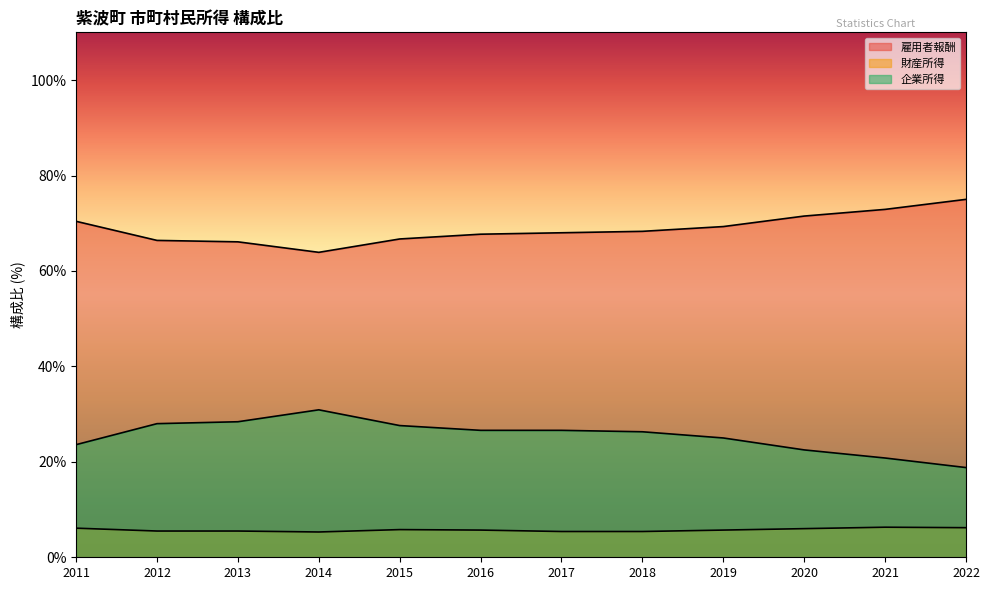

Reading left to right, what are all the values shown in this chart?

雇用者報酬: 2011=70.4	2012=66.4	2013=66.1	2014=63.9	2015=66.7	2016=67.7	2017=68.0	2018=68.3	2019=69.3	2020=71.5	2021=72.9	2022=75.0
財産所得: 2011=6.1	2012=5.5	2013=5.5	2014=5.3	2015=5.8	2016=5.7	2017=5.4	2018=5.4	2019=5.7	2020=6.0	2021=6.3	2022=6.2
企業所得: 2011=23.6	2012=28.0	2013=28.4	2014=30.9	2015=27.6	2016=26.6	2017=26.6	2018=26.3	2019=25.0	2020=22.5	2021=20.8	2022=18.8